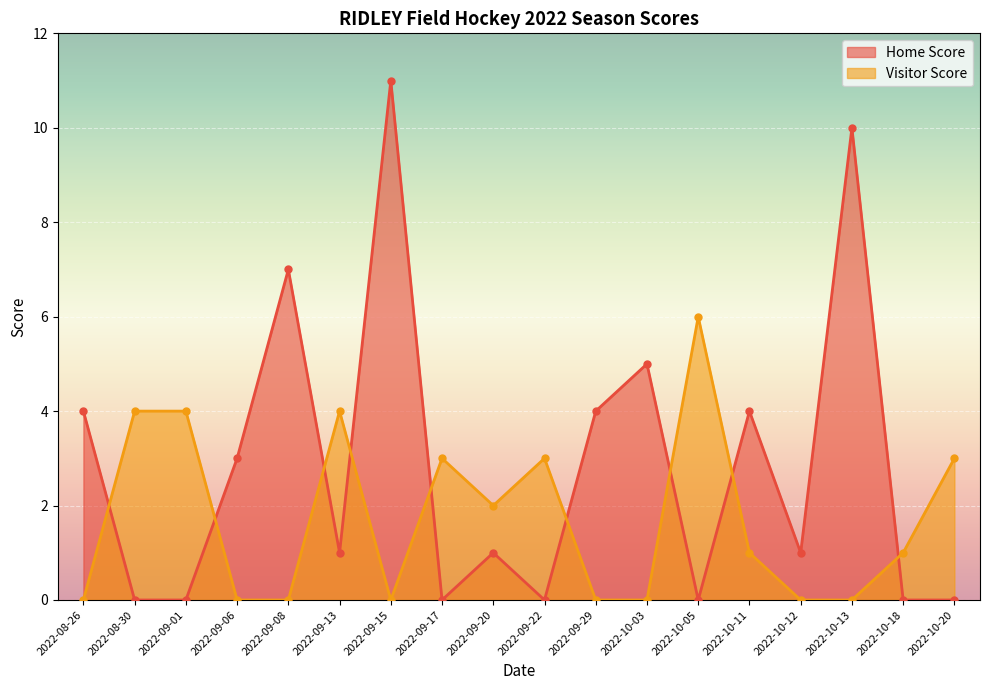

Which series changed the most between 2022-09-15 and 2022-09-01?

Home Score